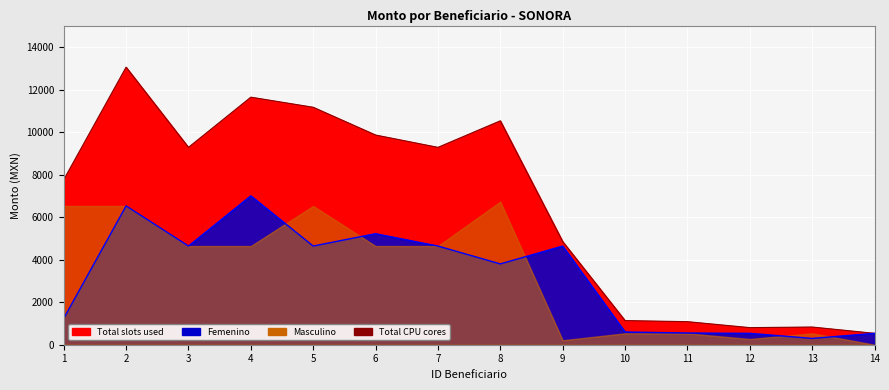

How many data points in Femenino line are less than 4640?

7